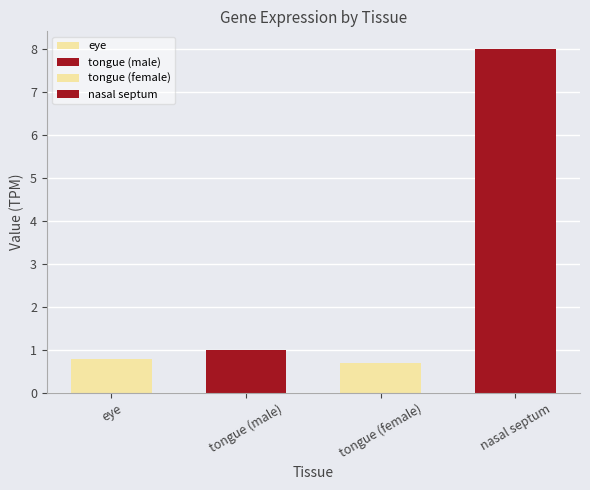

Which category has the lowest value across all series?

tongue (female)